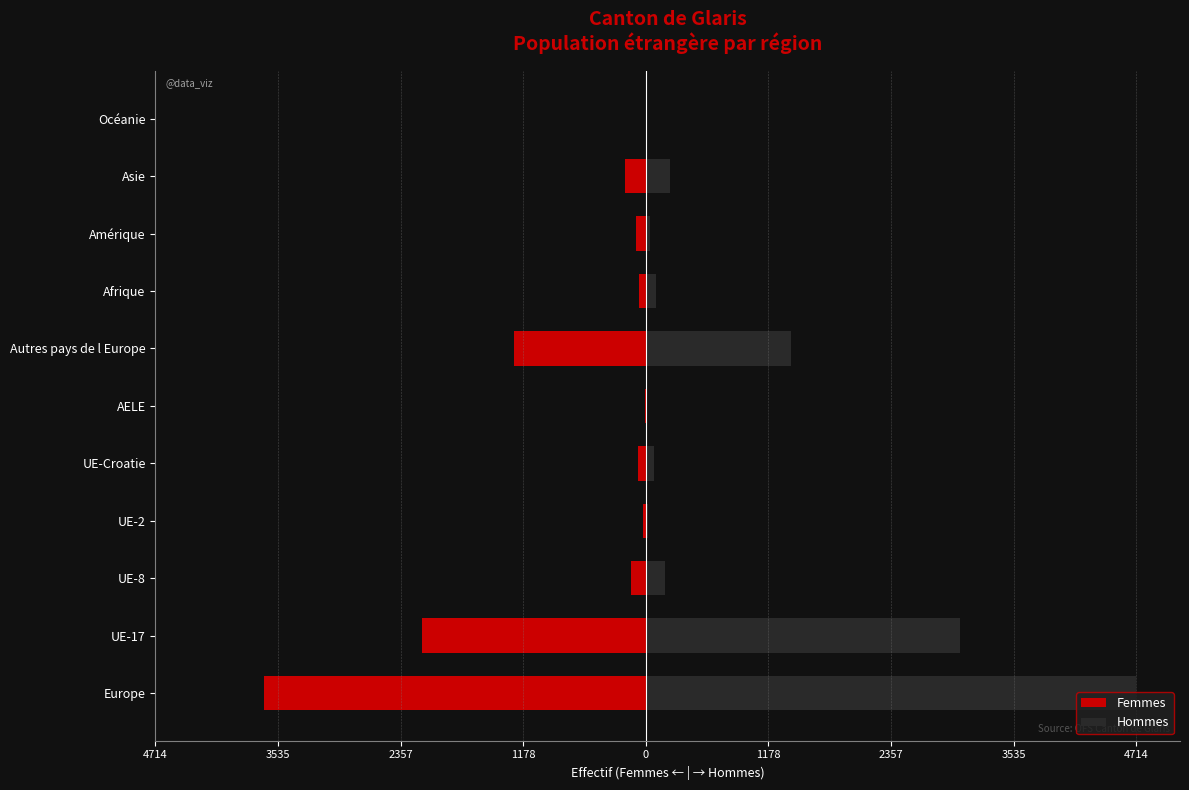

How many data points in Femmes are above -97?

5